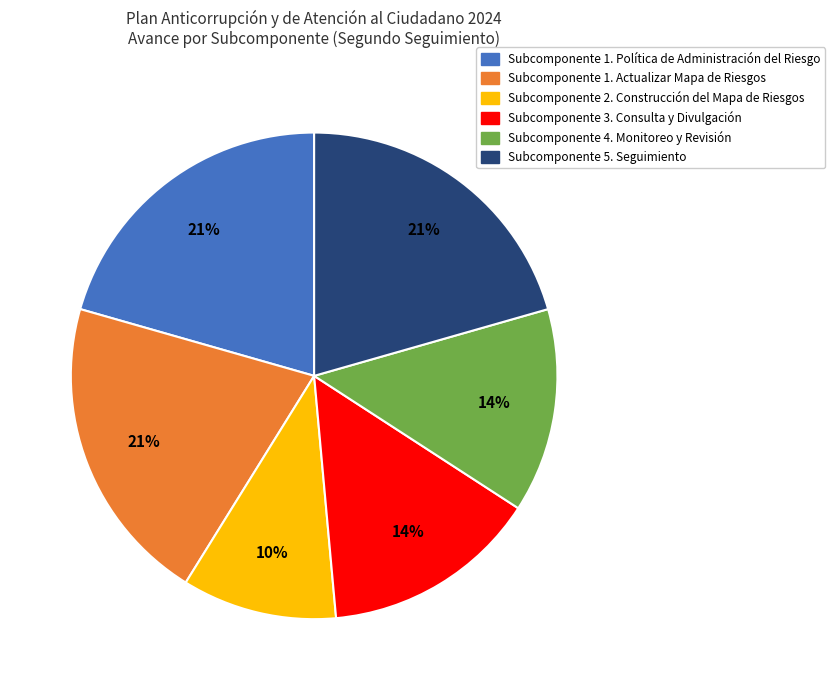

What is the ratio of the value at Subcomponente 2. Construcción del Mapa de Riesgos to the value at Subcomponente 1. Política de Administración del Riesgo?

0.5